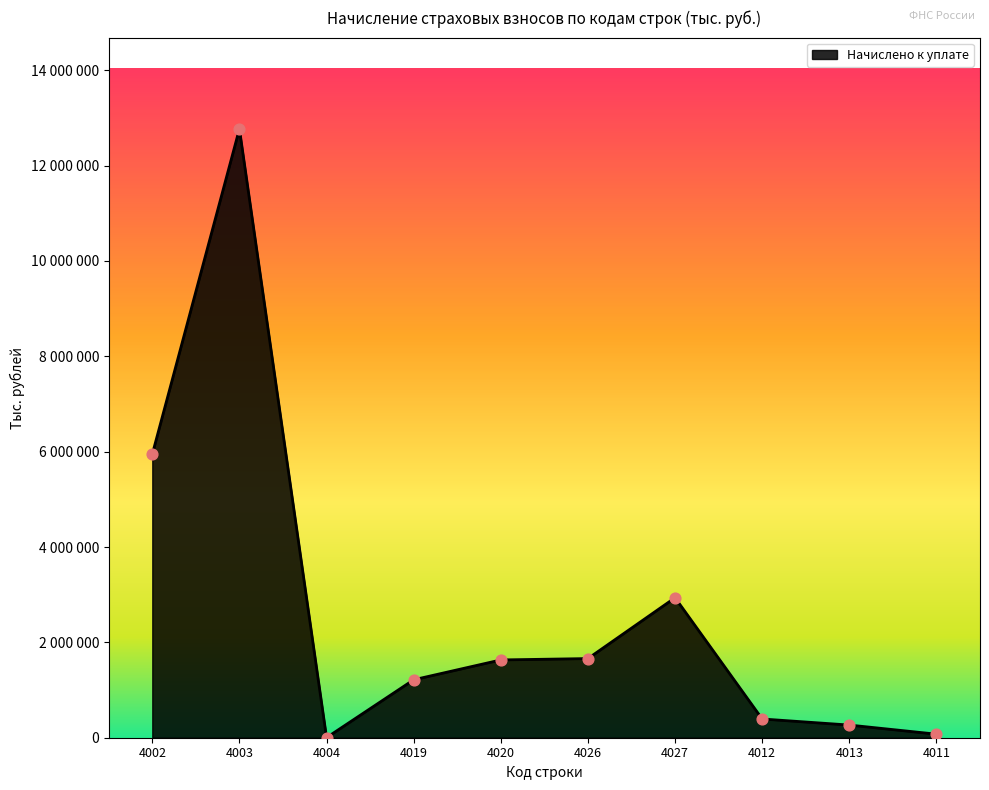

Approximately how many times larger is the value at 4012 compared to 4013?

1.5